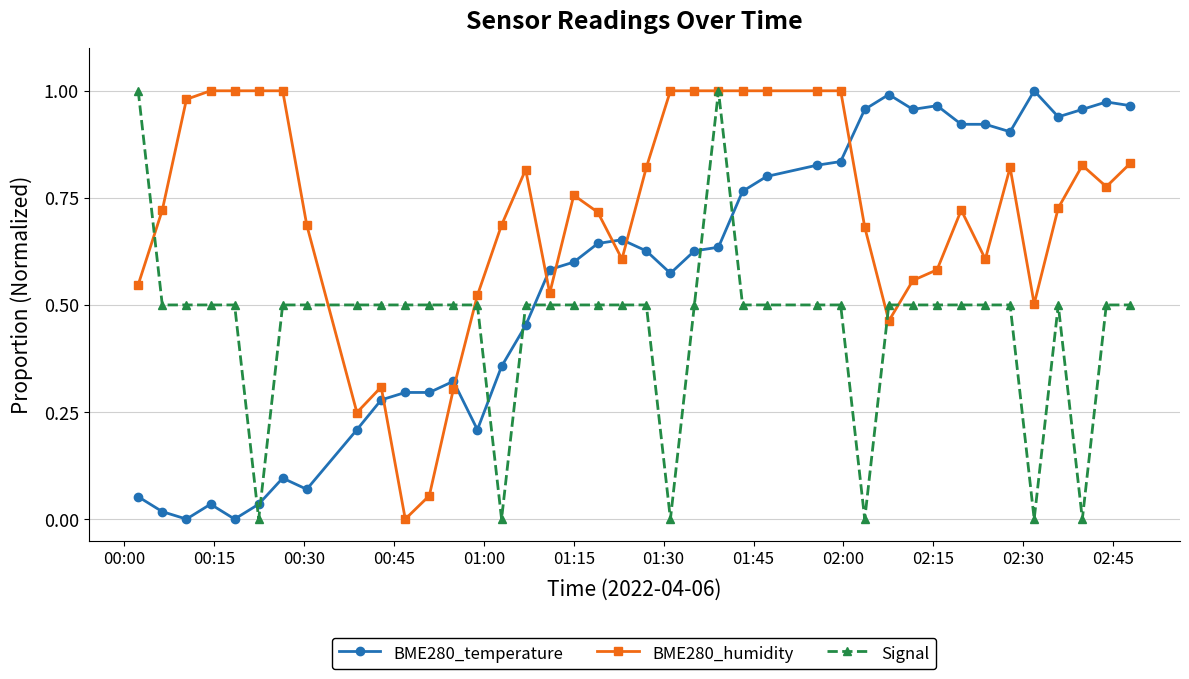

List the series in order of their overall mean, highest first.

BME280_humidity, BME280_temperature, Signal